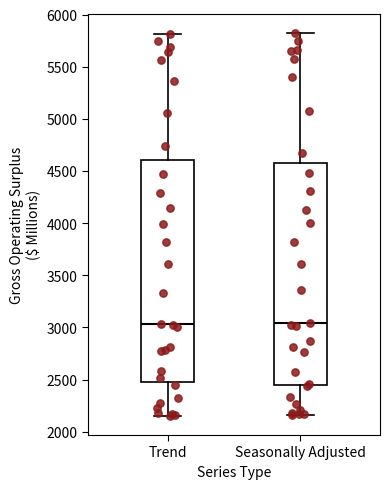

Reading left to right, read every box against the y-axis: the position of its median line, the range the box covers, and the ends of its whiskers. The values are not printed on the chart, so give them approximately, as read against the axis.

Trend: median 3050, box 2500 to 4600, whiskers 2150 to 5800
Seasonally Adjusted: median 3050, box 2450 to 4600, whiskers 2150 to 5850